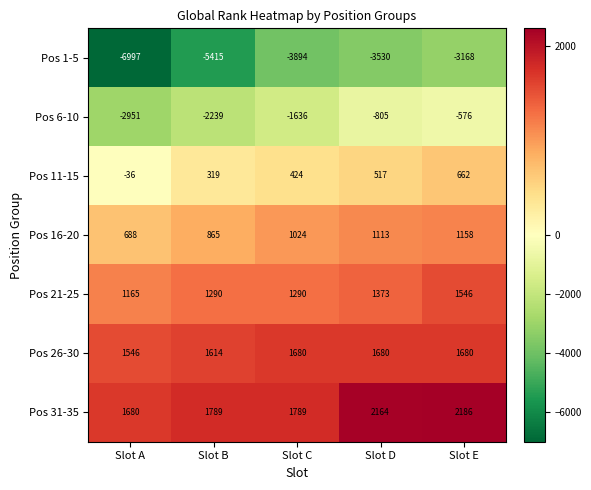

Which series has the largest range (max minus min)?

Pos 1-5